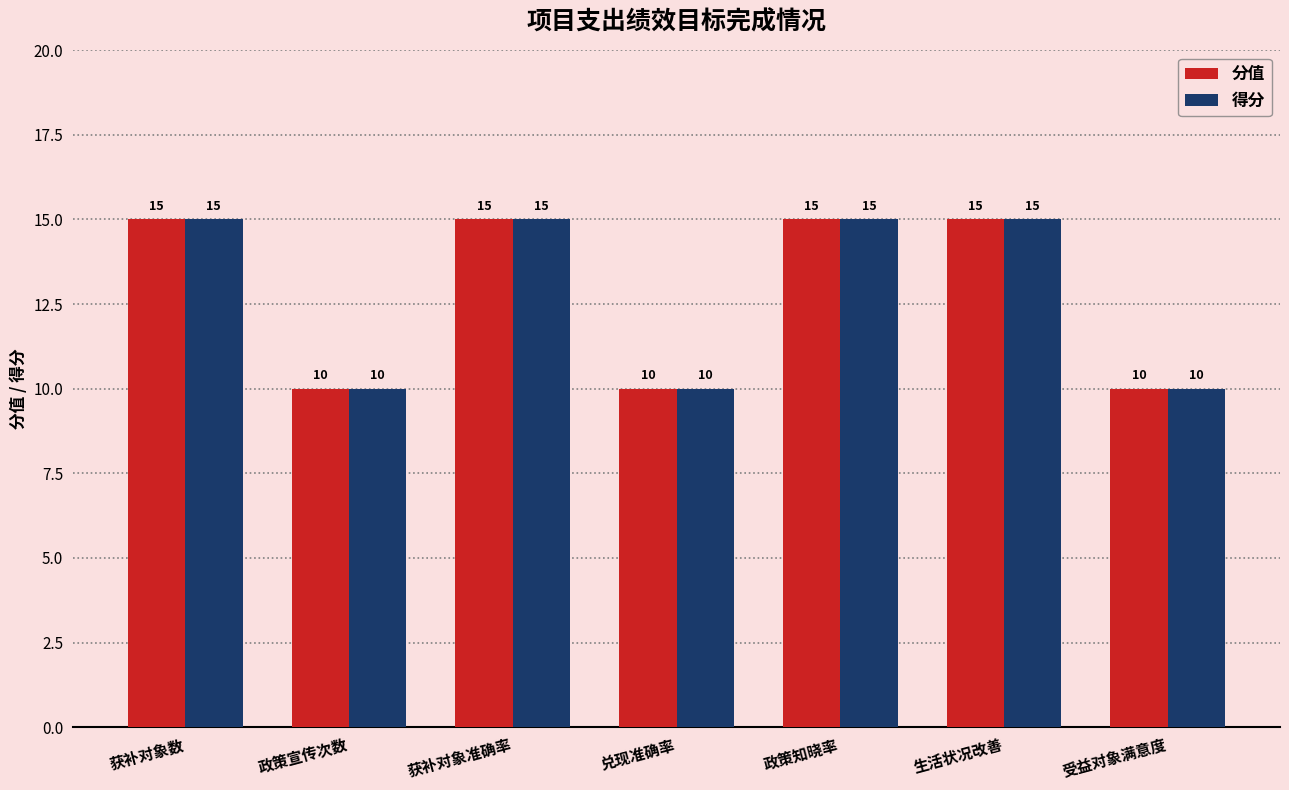

What is the difference between the second highest and second lowest values in the 得分 series?

5